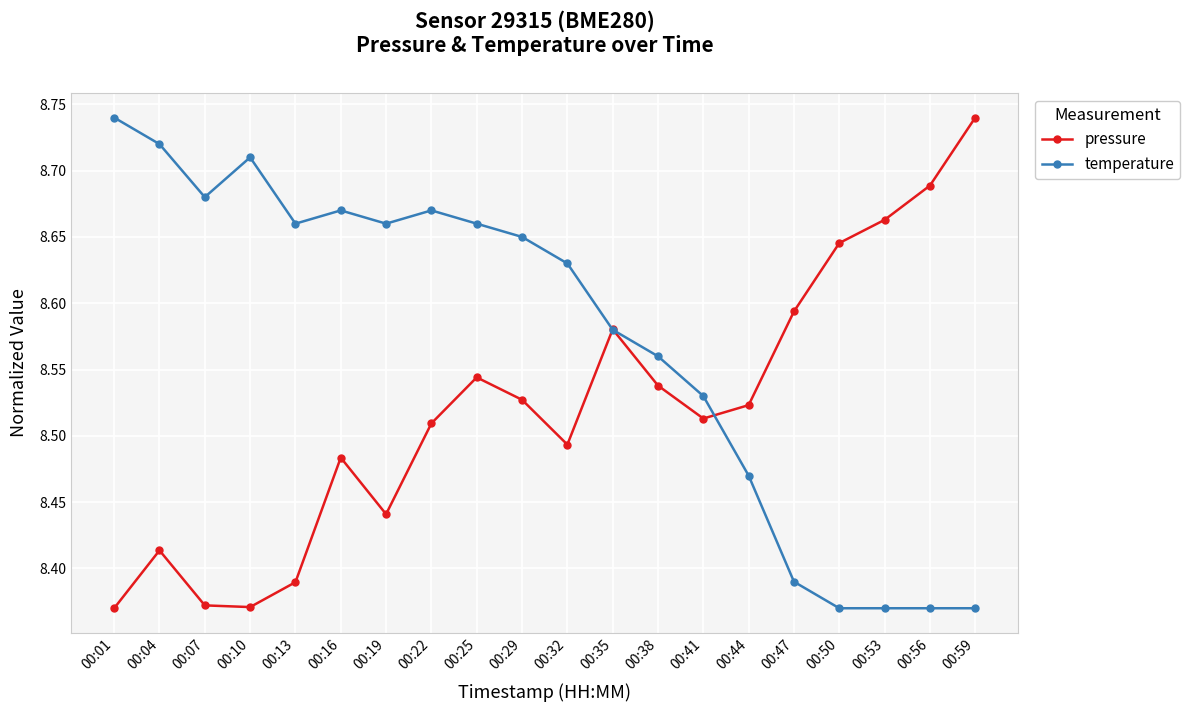

What are all the series names shown in the legend?

pressure, temperature